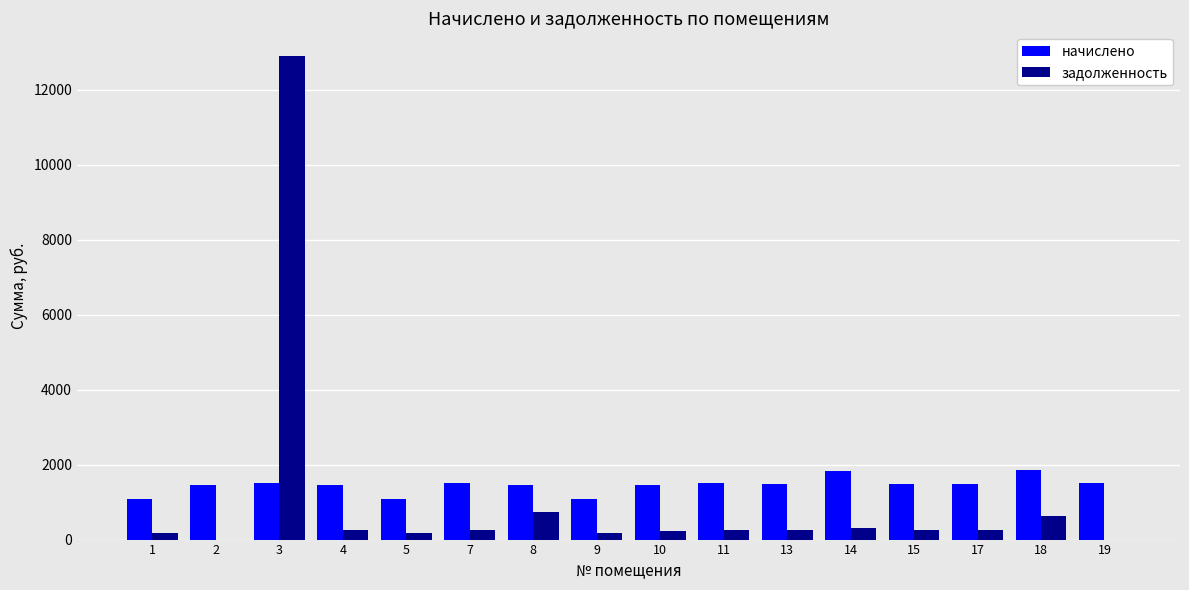

Are the bars grouped side by side (vs. stacked)?

Yes